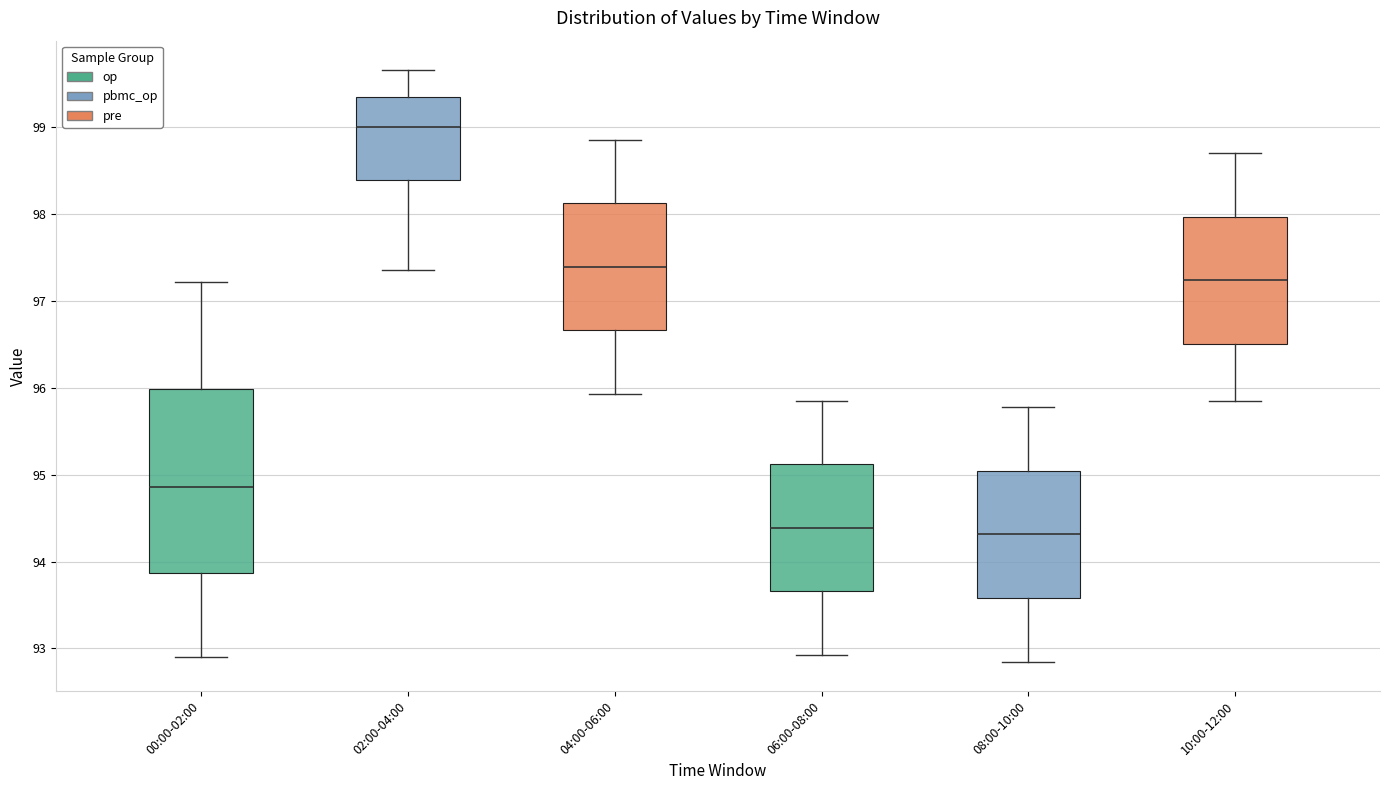

Comparing the boxes themselves (not the whiskers), which one is the tallest?

00:00-02:00